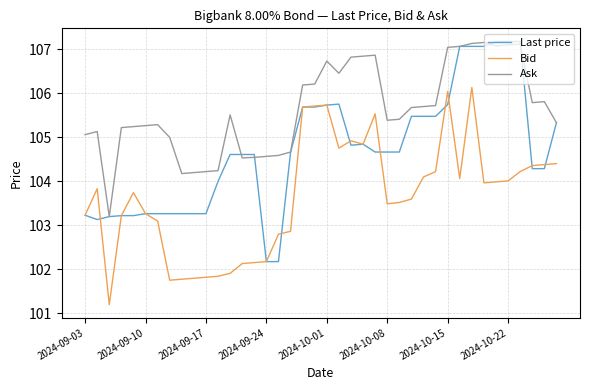

What is the minimum value shown in the chart?

101.2